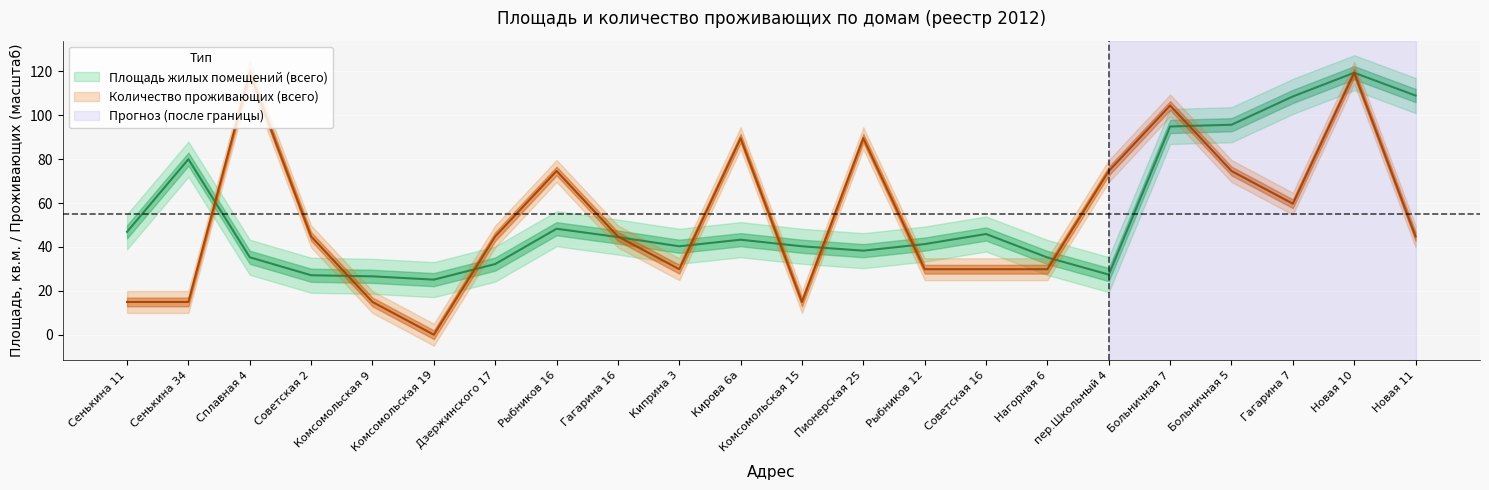

Which series has the widest spread of values?

Количество проживающих (всего)